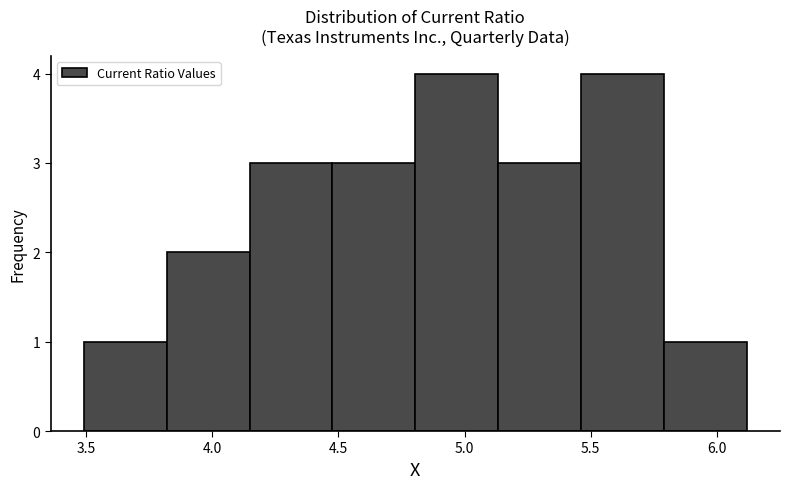

Reading left to right, transcribe this chart: for each bar, give the range it covers on the x-axis and its height. Neither the bar edges nor the heights are printed on the chart, so give them approximately, as read against the axes.

3.50 to 3.80: 1
3.80 to 4.15: 2
4.15 to 4.50: 3
4.50 to 4.80: 3
4.80 to 5.15: 4
5.15 to 5.45: 3
5.45 to 5.80: 4
5.80 to 6.10: 1